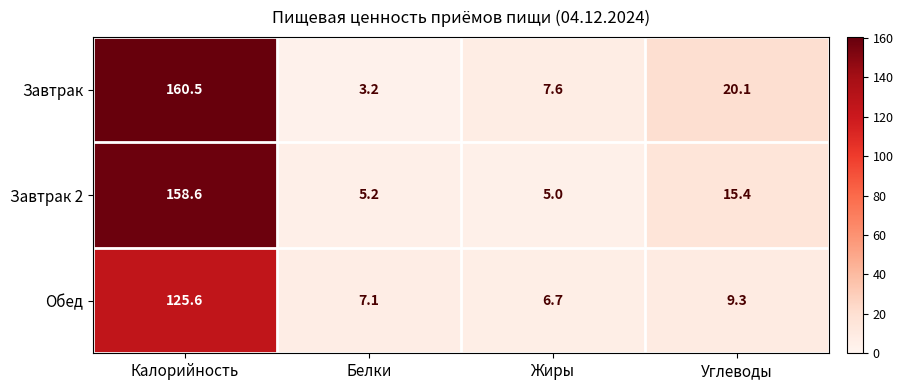

Is the value of Завтрак 2 at Белки greater than the value of Обед at Жиры?

No